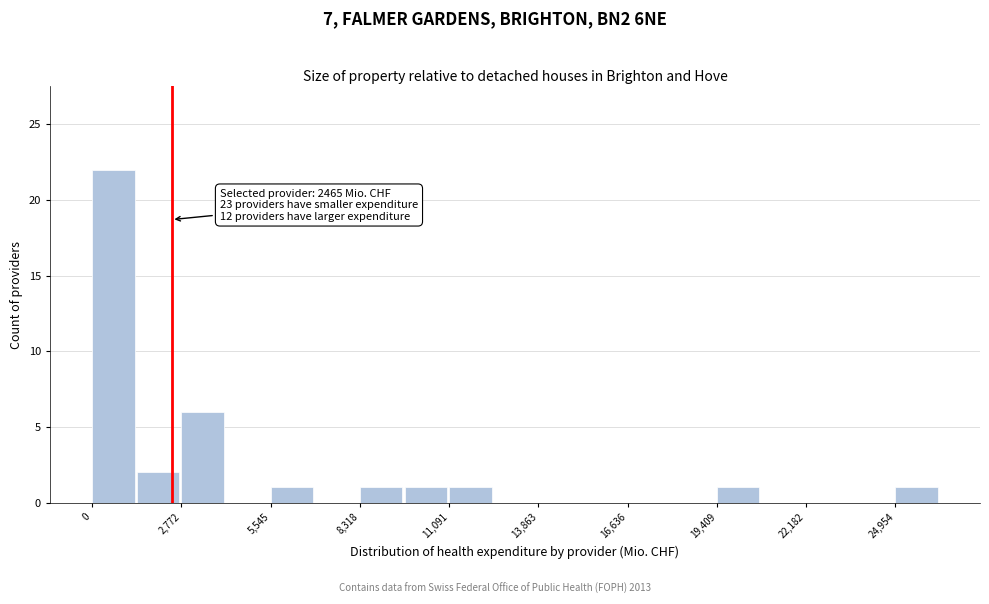

Around what value on the x-axis is the tallest bar? Give the approximate position of its centre, as read against the axis.

500